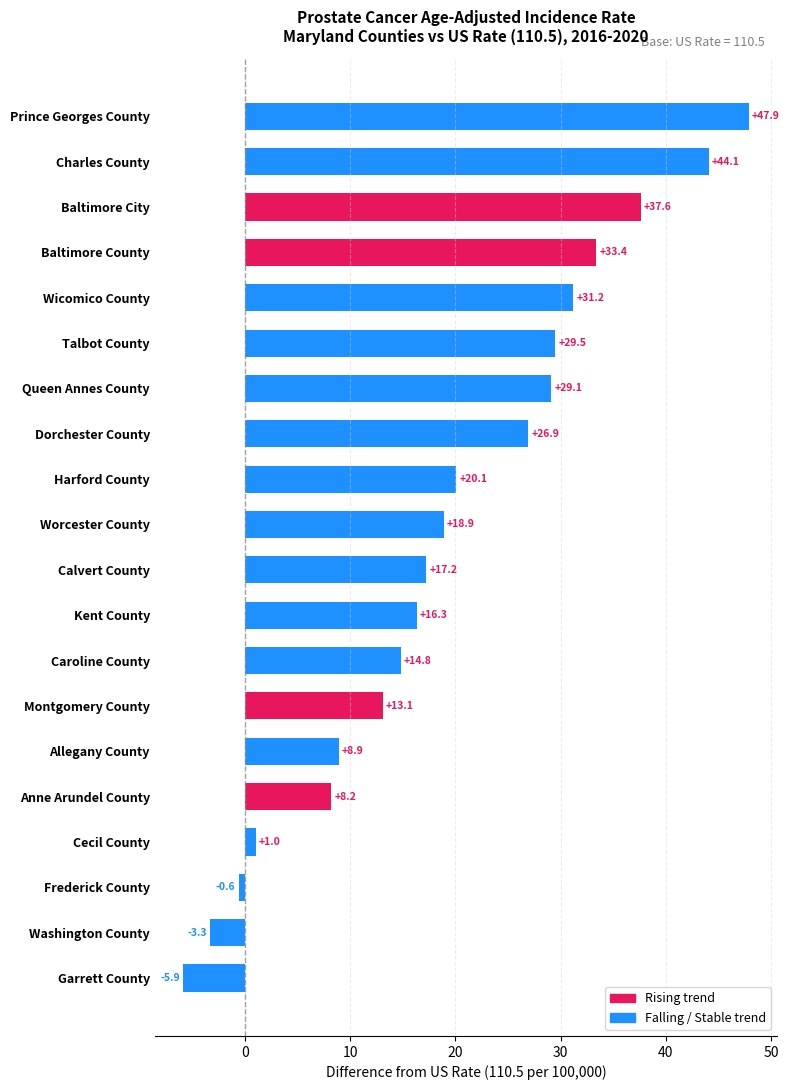

The chart shows a value of 14.8 at Caroline County. True or false?

True